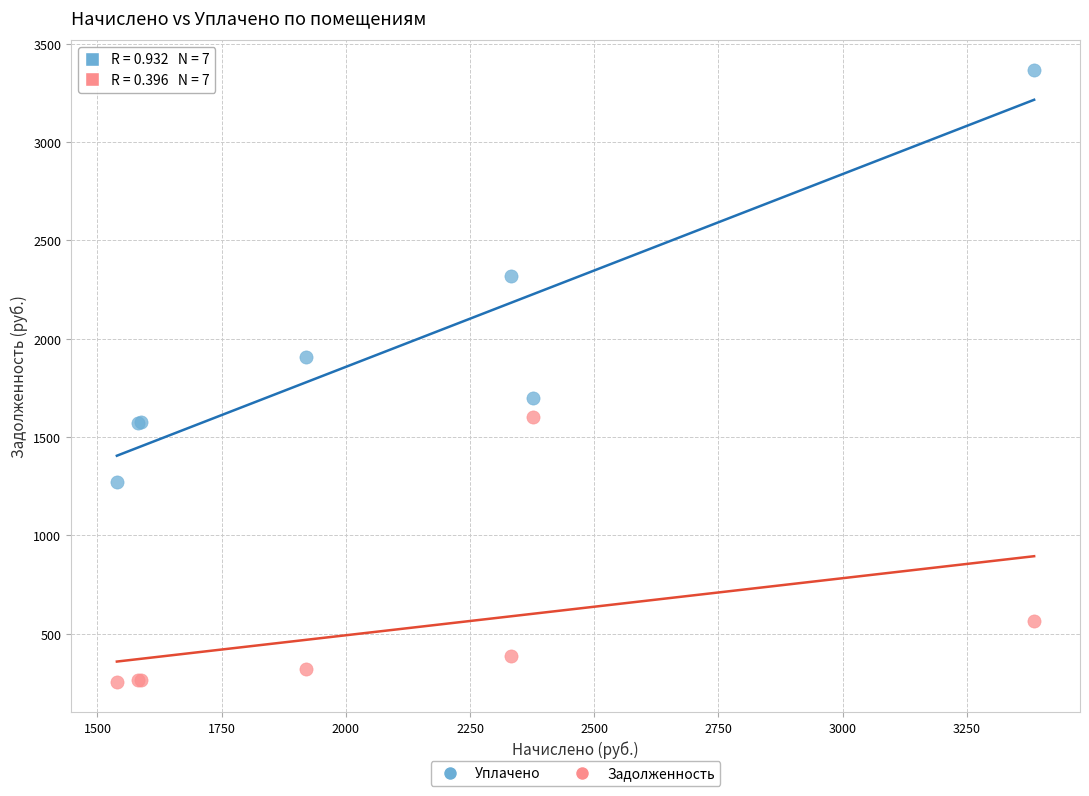

Which series reaches the minimum Y coordinate?

Задолженность